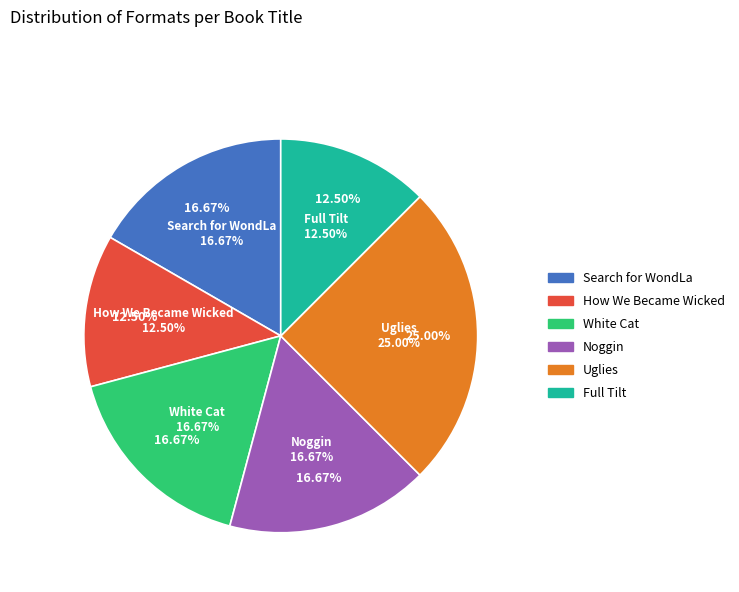

What percentage is the Search for WondLa slice, to the nearest percent?

17%